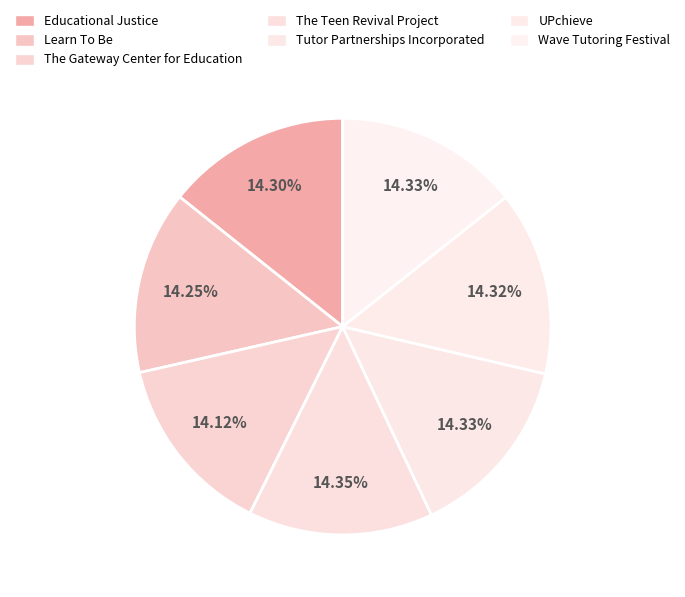

How many segments does this pie chart have?

7